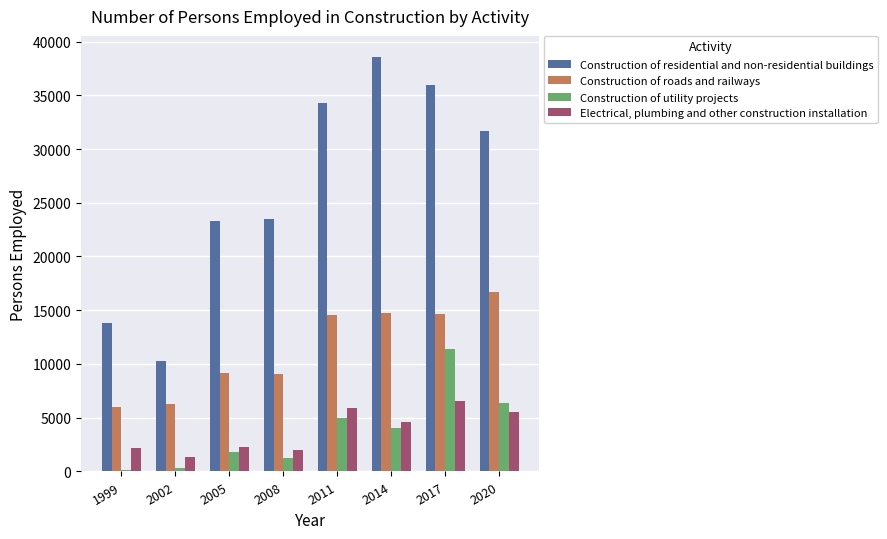

What are all the series names shown in the legend?

Construction of residential and non-residential buildings, Construction of roads and railways, Construction of utility projects, Electrical, plumbing and other construction installation